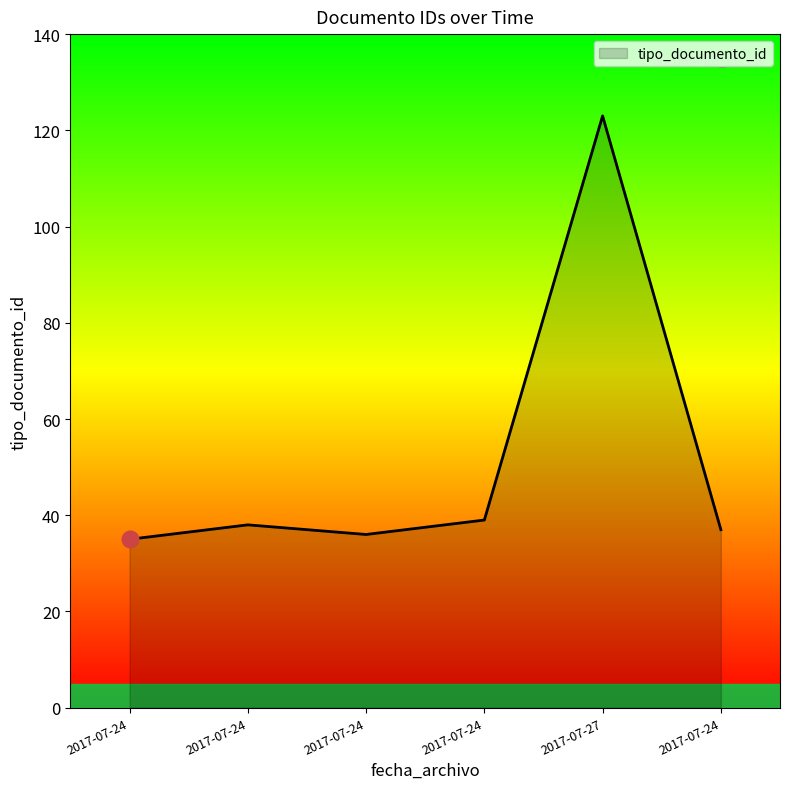

At which label does the data first exceed 38?

2017-07-24